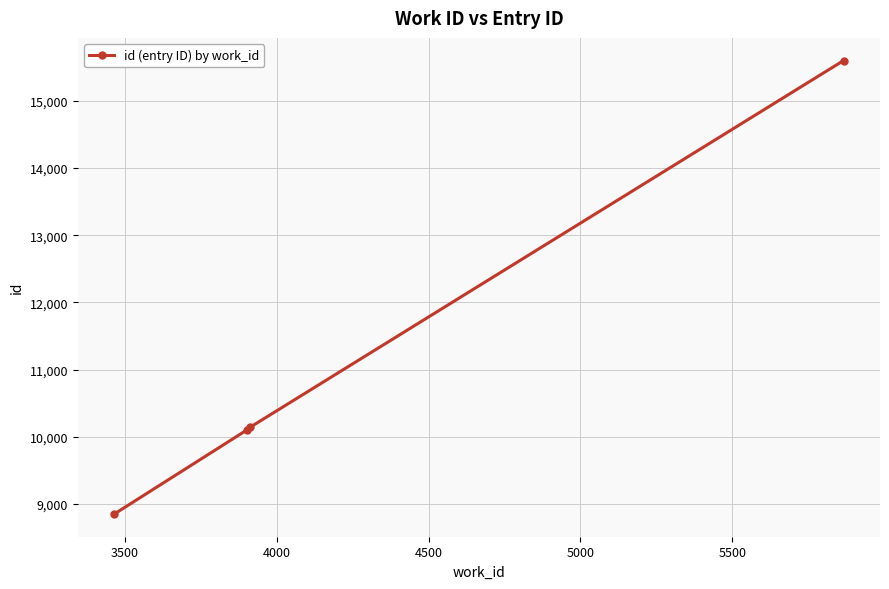

What is the value of the 1st point from the left?

8851